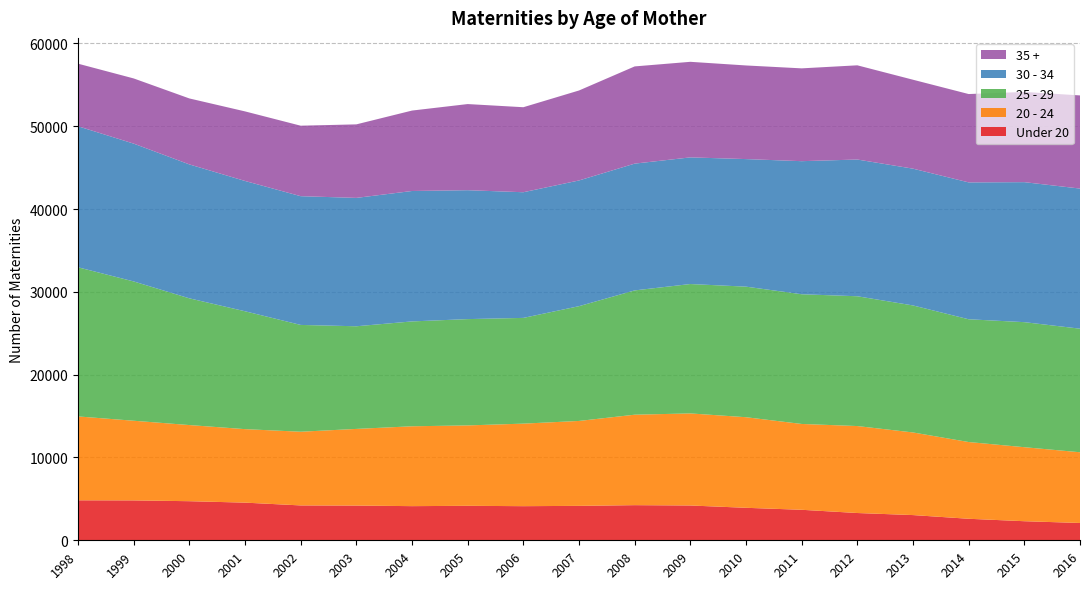

Reading left to right, what are all the values shown in this chart?

Under 20: 4828	4817	4720	4547	4210	4193	4123	4164	4119	4157	4242	4202	3923	3683	3293	3044	2598	2303	2091
20 - 24: 10129	9619	9195	8875	8899	9256	9644	9708	9968	10255	10924	11118	10939	10365	10502	9978	9267	8938	8539
25 - 29: 18010	16821	15302	14234	12897	12395	12663	12837	12768	13859	15008	15624	15766	15663	15673	15336	14825	15099	14922
30 - 34: 17028	16642	16172	15734	15546	15501	15749	15565	15174	15180	15309	15293	15404	16069	16511	16517	16527	16906	16919
35 +: 7558	7872	7966	8401	8511	8879	9712	10402	10266	10865	11740	11541	11306	11208	11376	10740	10669	10897	11249